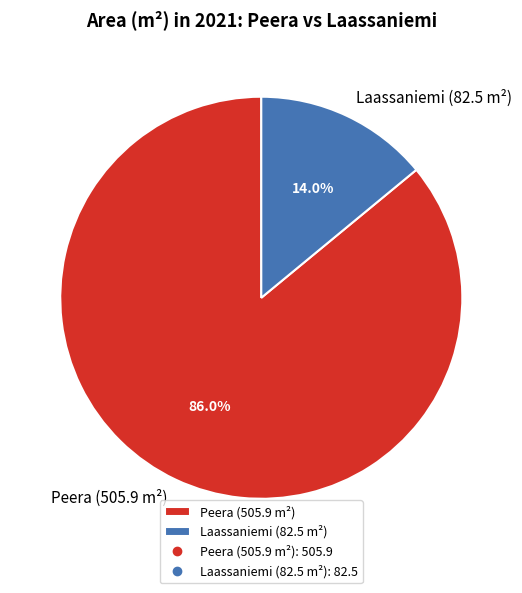

Rank the categories by value from lowest to highest.

Laassaniemi (82.5 m²), Peera (505.9 m²)